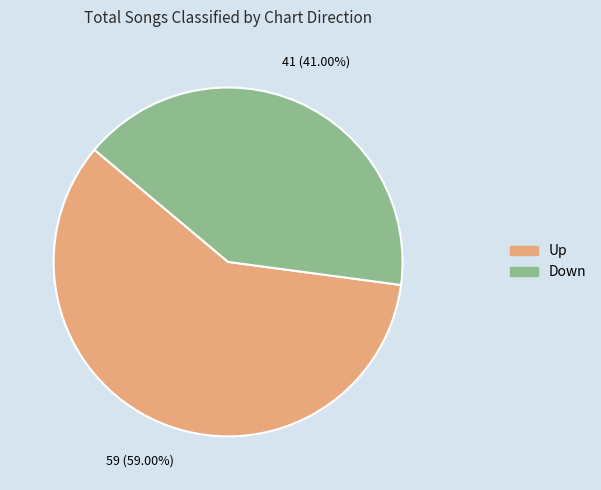

Does any single category account for the majority?

Yes